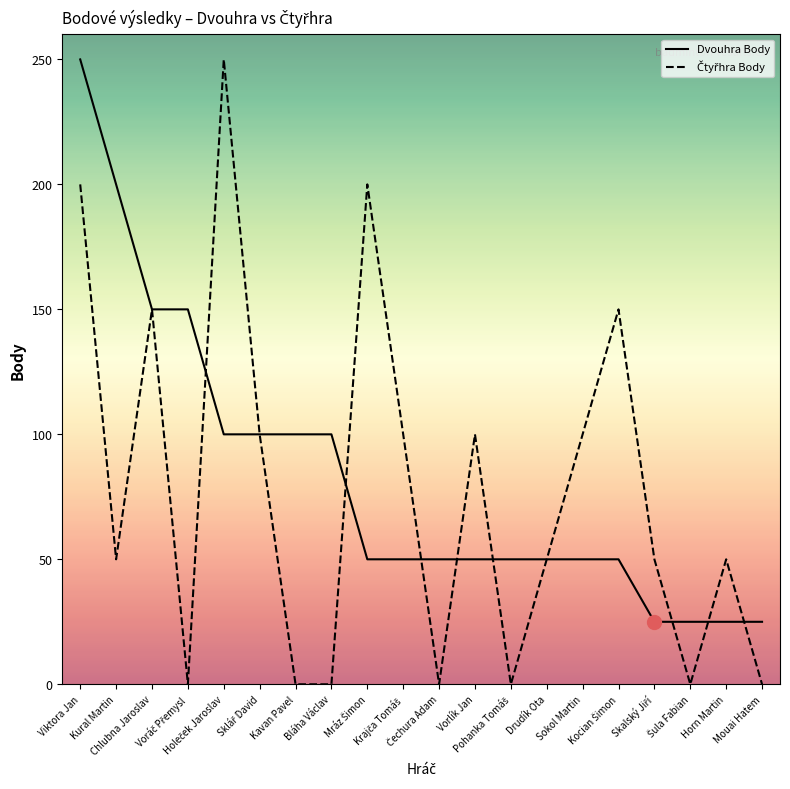

What is the maximum value shown in the chart?

250